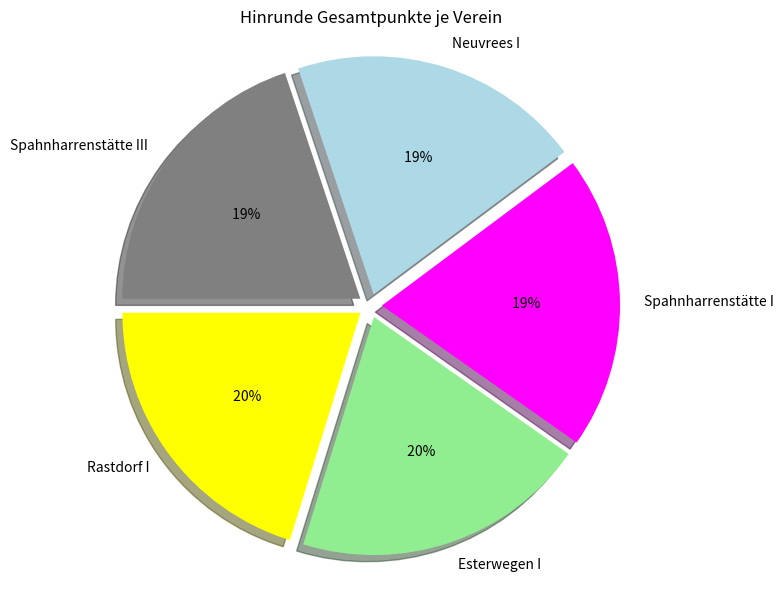

What percentage is the Rastdorf I slice, to the nearest percent?

20%